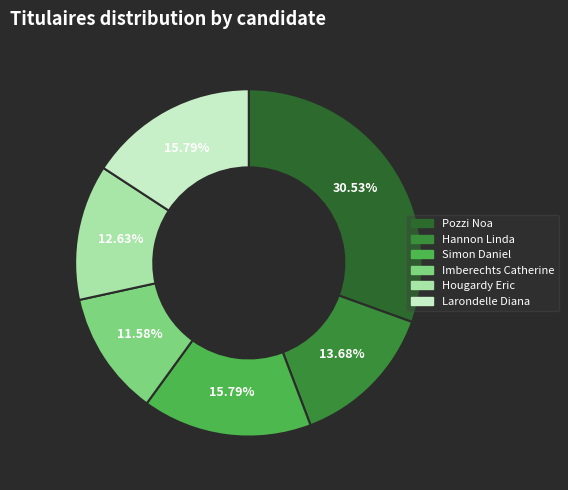

To the nearest percent, what is the difference between the Pozzi Noa and Hougardy Eric slice percentages?

18%